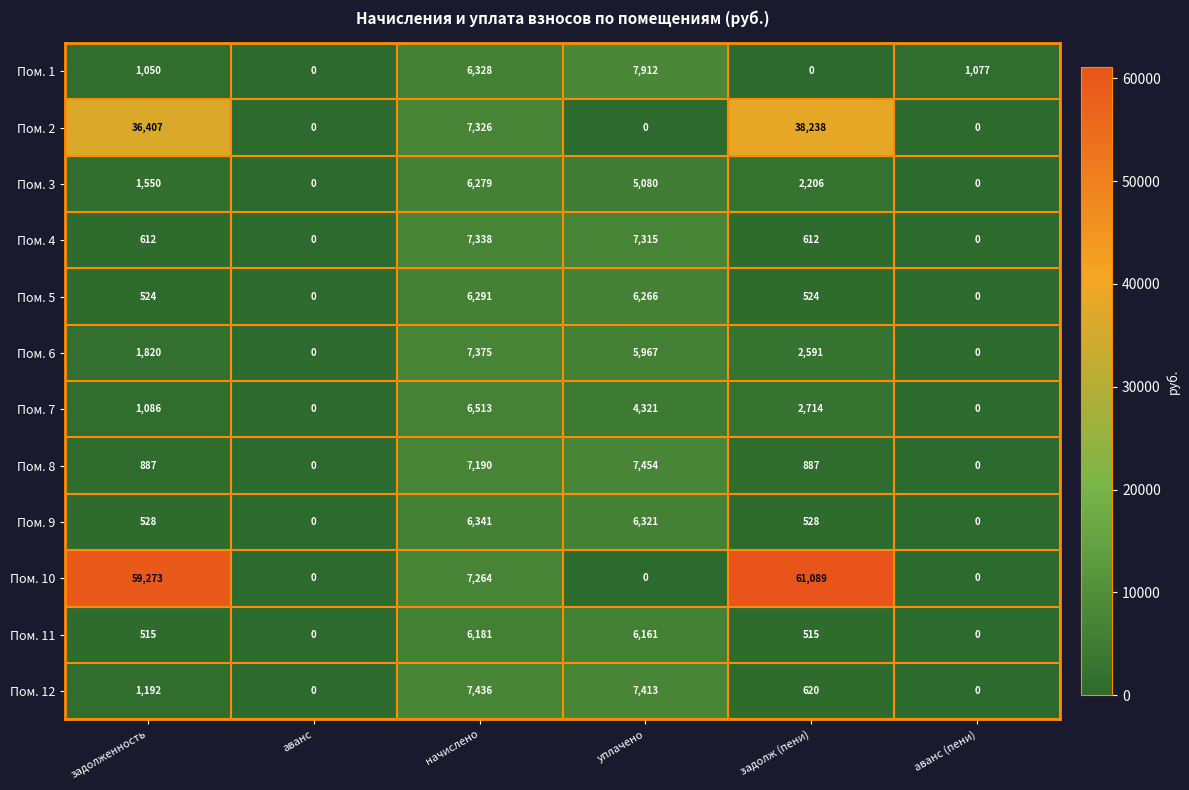

Is it true that Пом. 6 equals 0 at аванс (пени)?

True